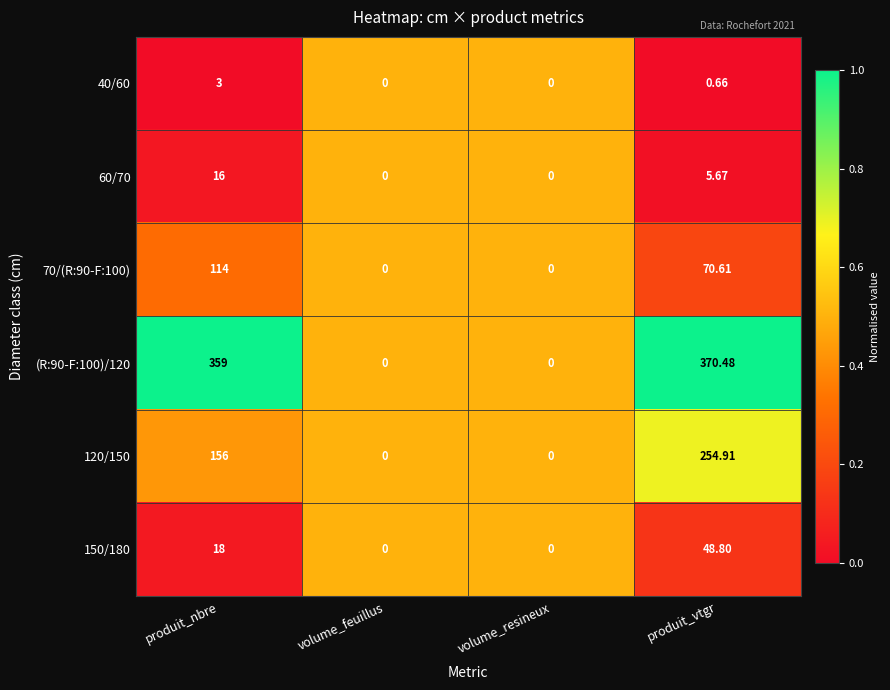

How many data points in 120/150 are less than 156?

2